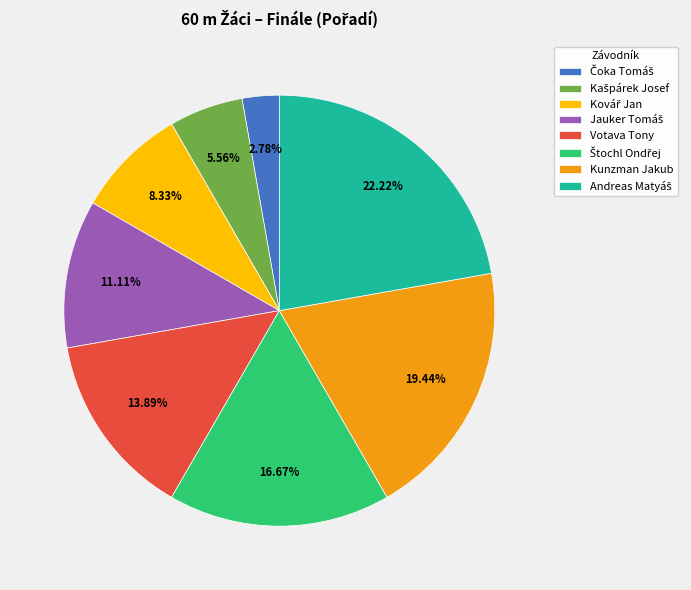

To the nearest percent, what is the combined percentage of Votava Tony and Kunzman Jakub?

33%